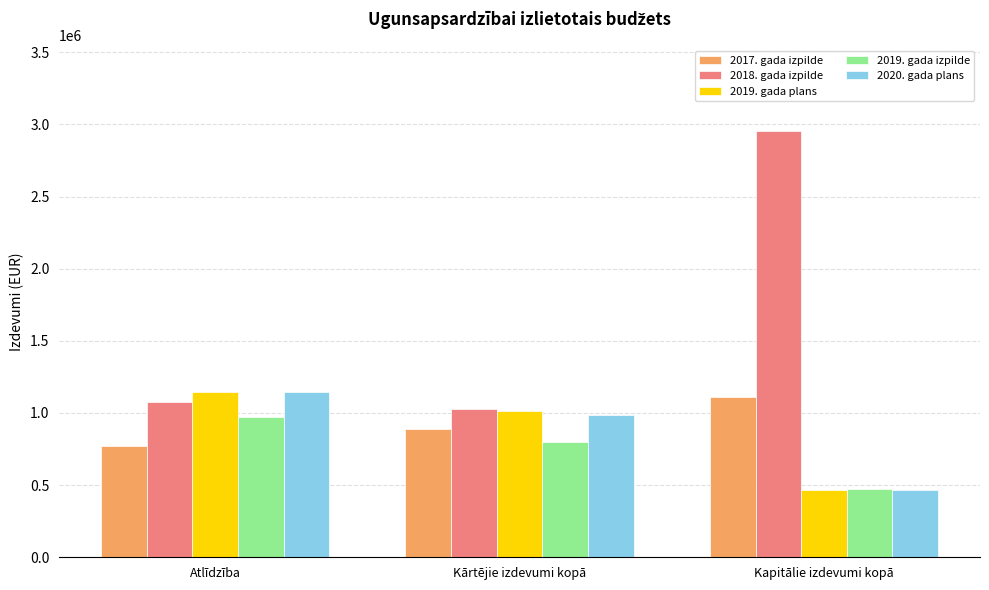

How many 2019. gada izpilde values are between 474671 and 970426?

3